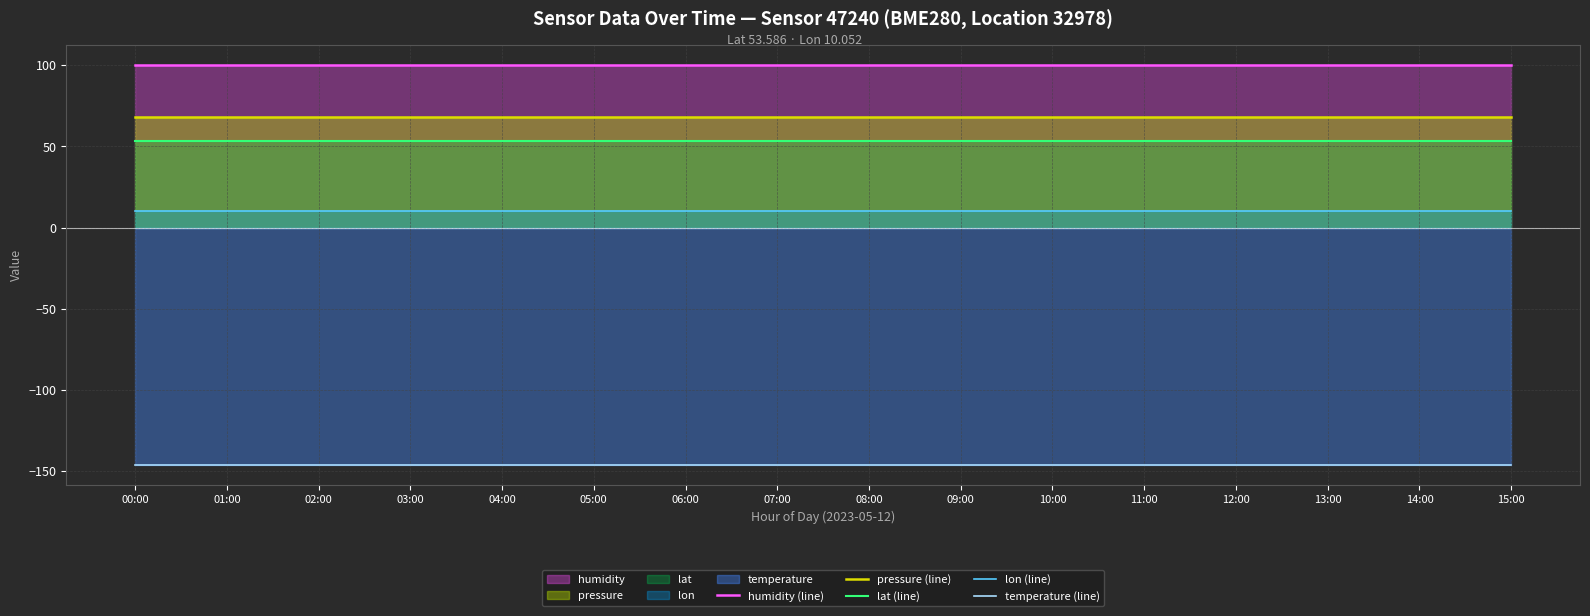

What is the label of the 16th point from the right?

00:00